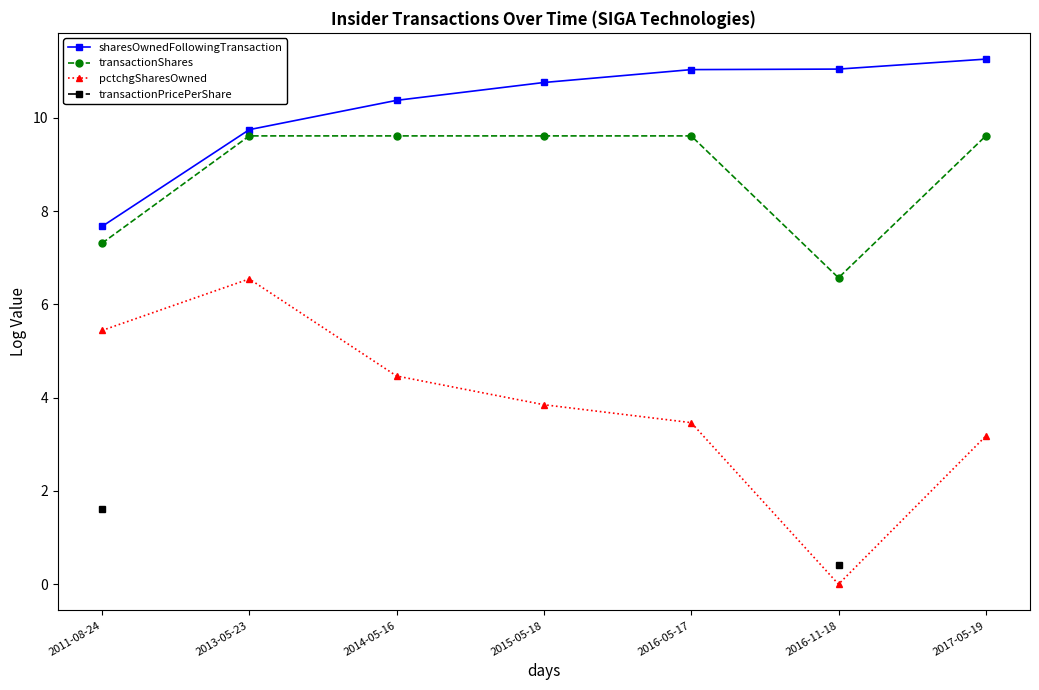

At 2013-05-23, list the series in order from largest to smallest.

sharesOwnedFollowingTransaction, transactionShares, pctchgSharesOwned, transactionPricePerShare